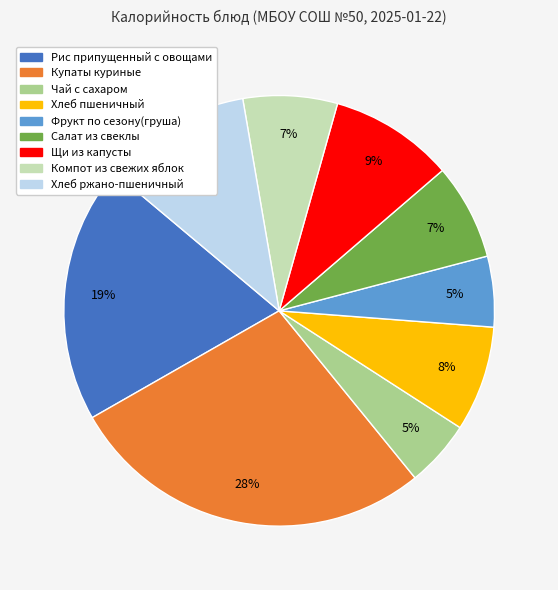

What is the largest slice in the pie chart?

Купаты куриные